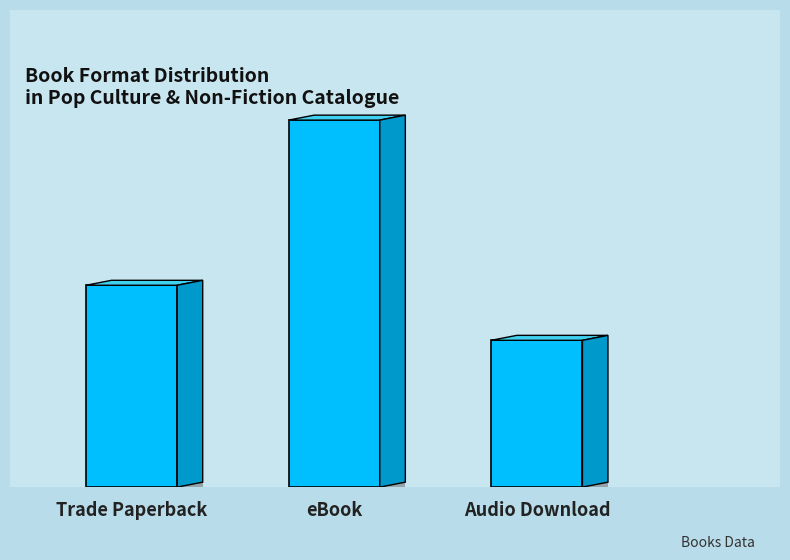

Which has a higher value, Audio Download or eBook?

eBook